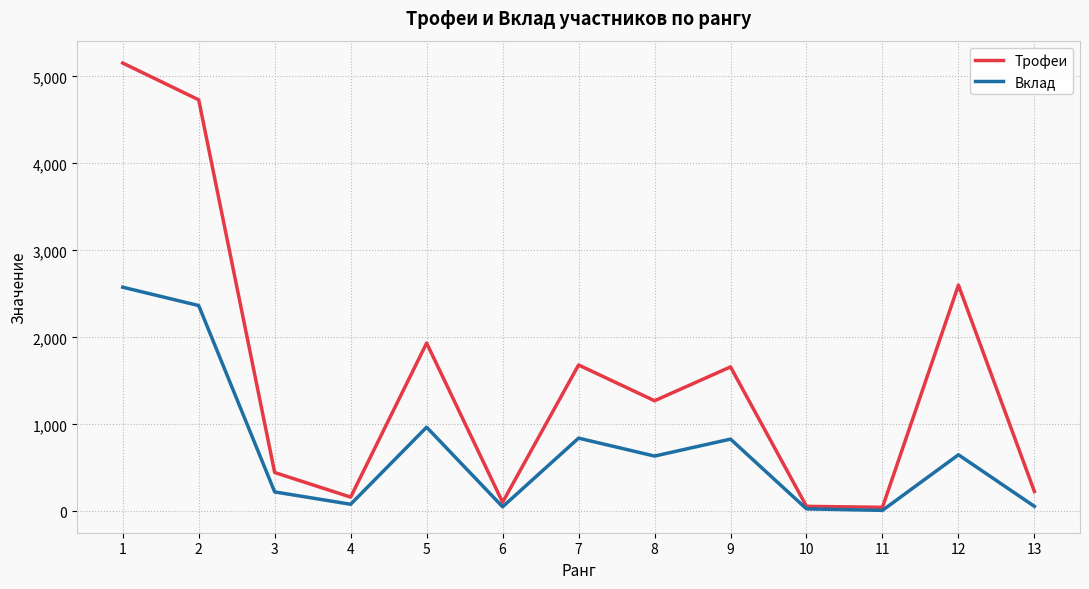

What is the total value across all series at 5?

2901